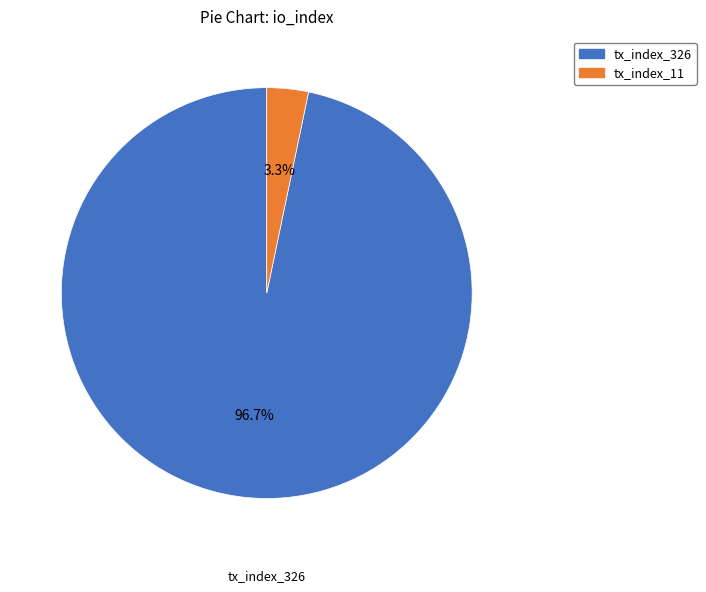

Count the number of slices in the pie.

2